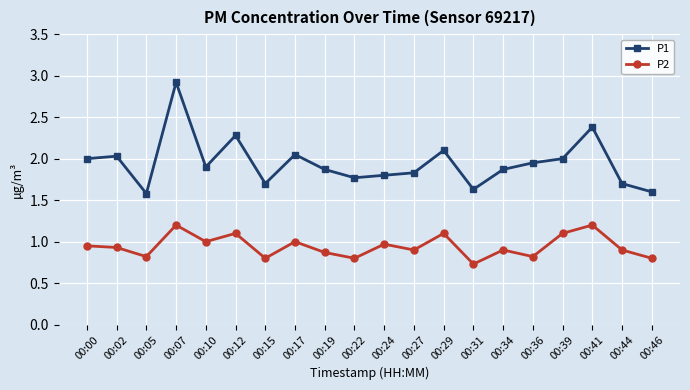

At which label does P2 reach its minimum?

00:31